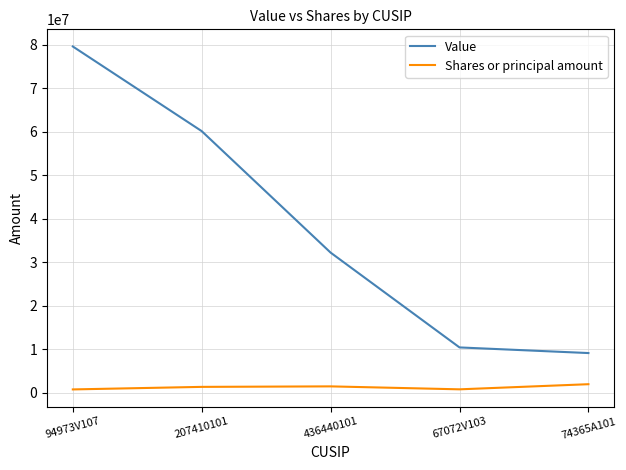

Is it true that Value equals 14958475 at 74365A101?

False